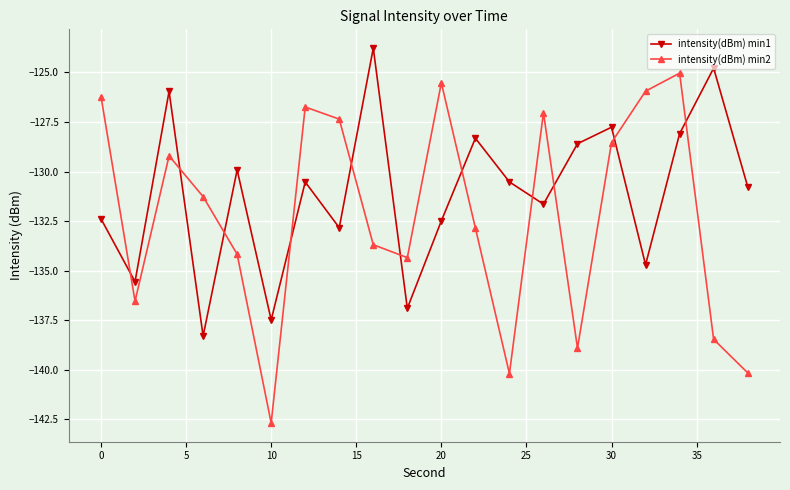

Rank the series by their maximum value, from lowest to highest.

intensity(dBm) min2, intensity(dBm) min1